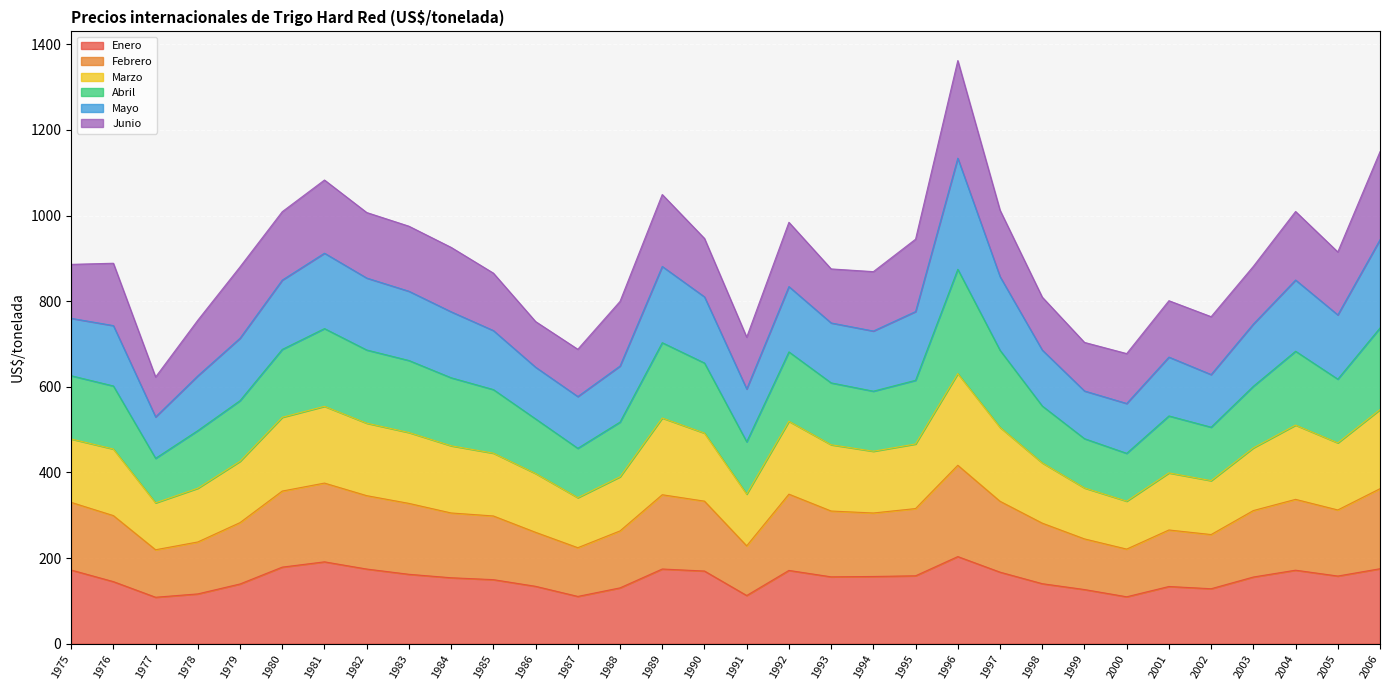

At which category is the sum across all series the highest?

1996